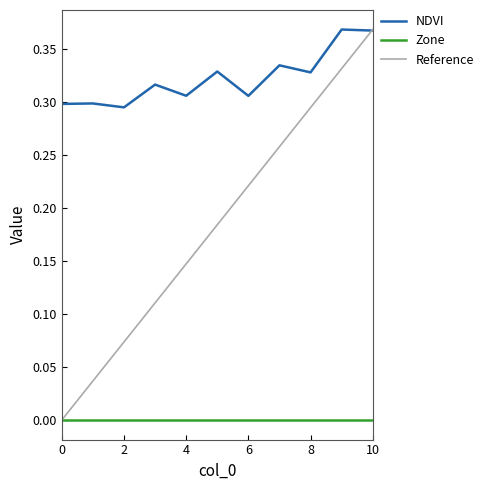

How many values are between 0 and 1?

11